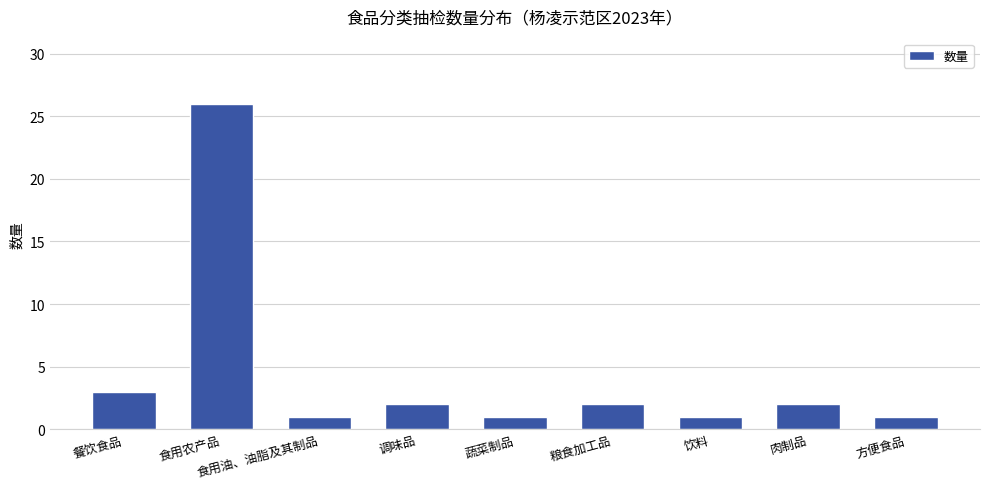

What is the sum of the values at 食用油、油脂及其制品 and 食用农产品?

27